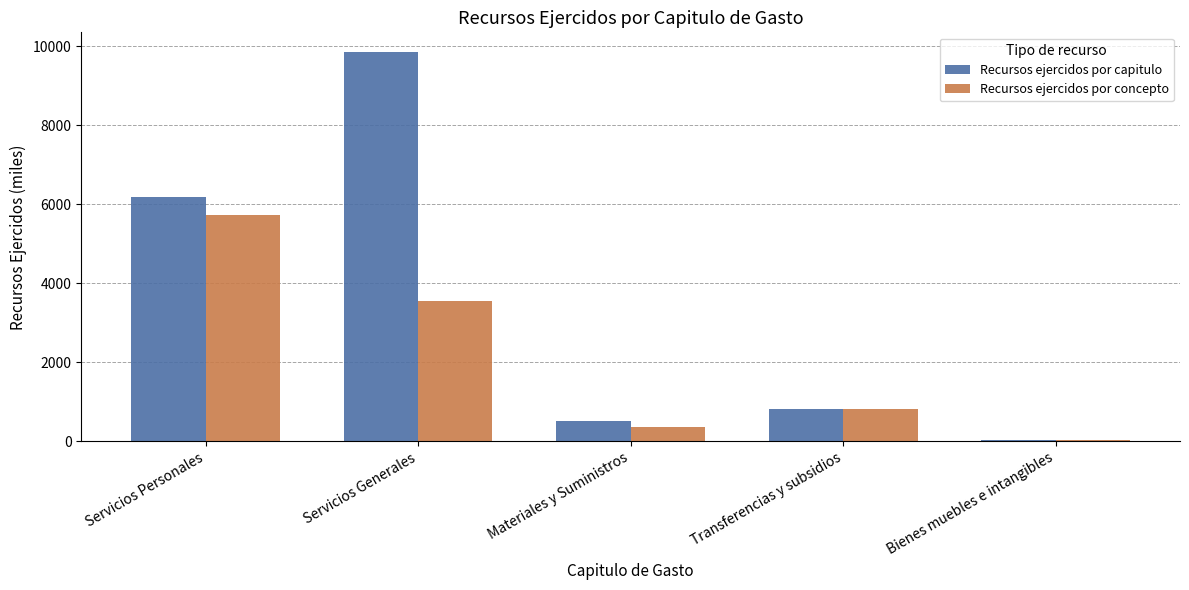

What is the difference between the Recursos ejercidos por capitulo values at Servicios Personales and Transferencias y subsidios?

5373